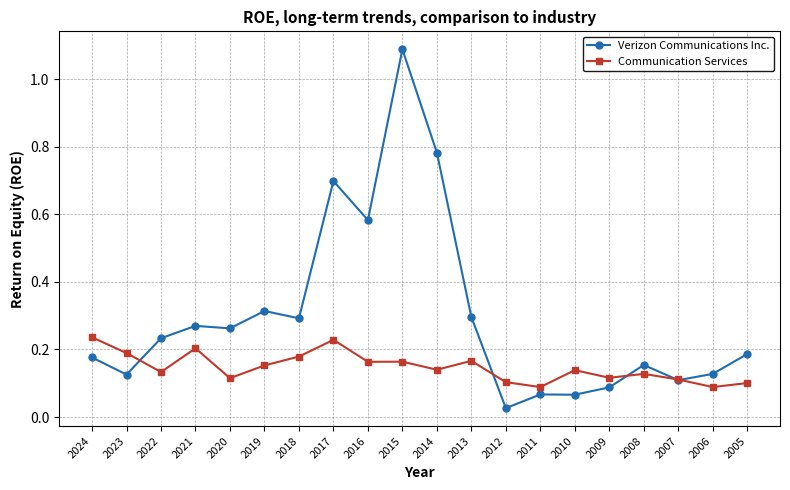

At which category is the sum across all series the highest?

2015